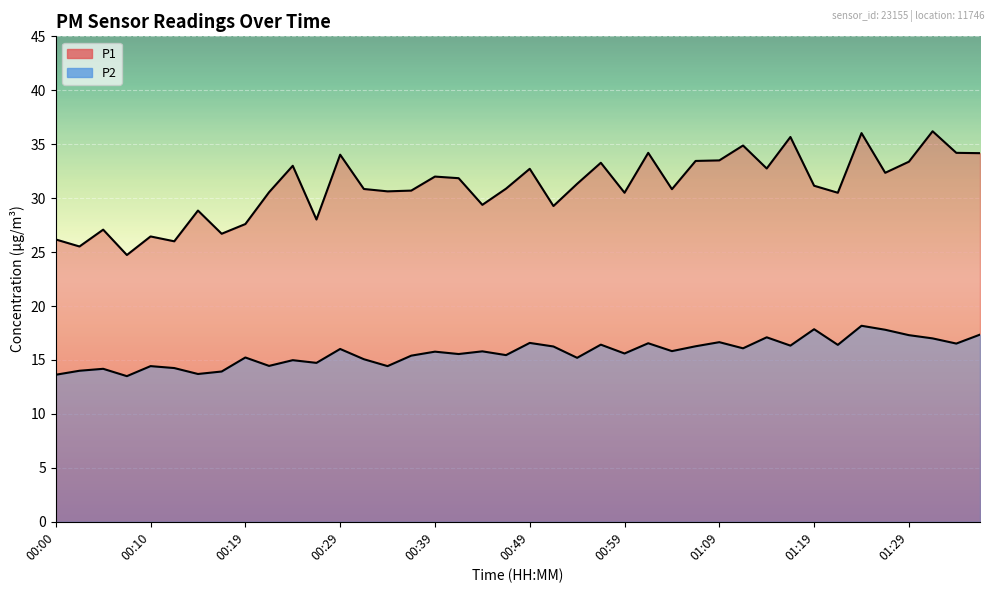

What is the label of the 25th point from the left?

00:59